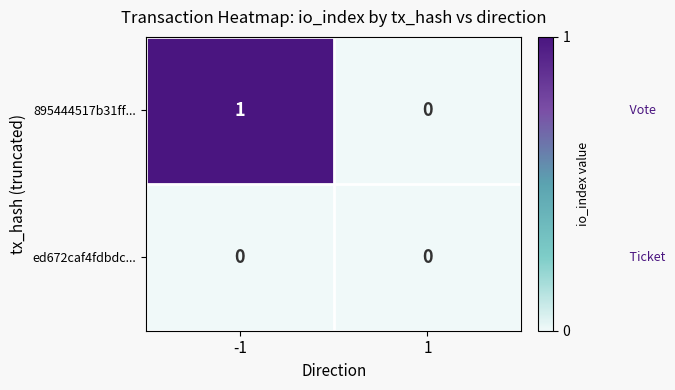

At -1, list the series in order from largest to smallest.

895444517b31ff..., ed672caf4fdbdc...